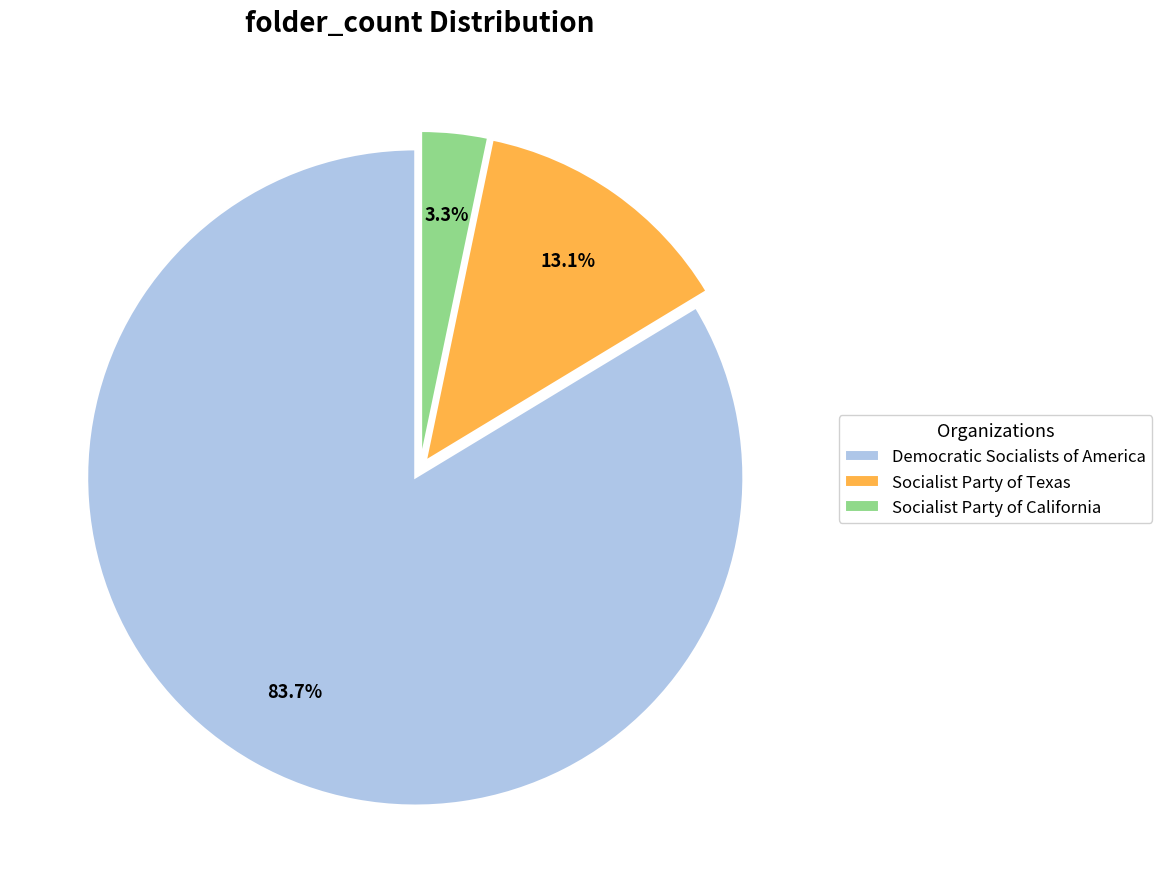

How many segments does this pie chart have?

3